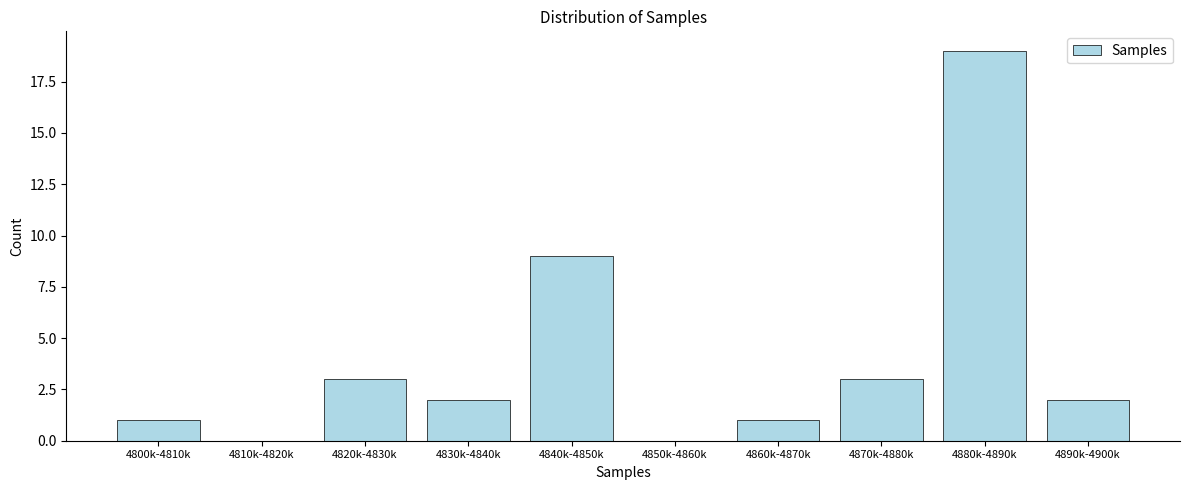

Reading left to right, transcribe all the data shown in this chart.

4800k-4810k=1	4810k-4820k=0	4820k-4830k=3	4830k-4840k=2	4840k-4850k=9	4850k-4860k=0	4860k-4870k=1	4870k-4880k=3	4880k-4890k=19	4890k-4900k=2